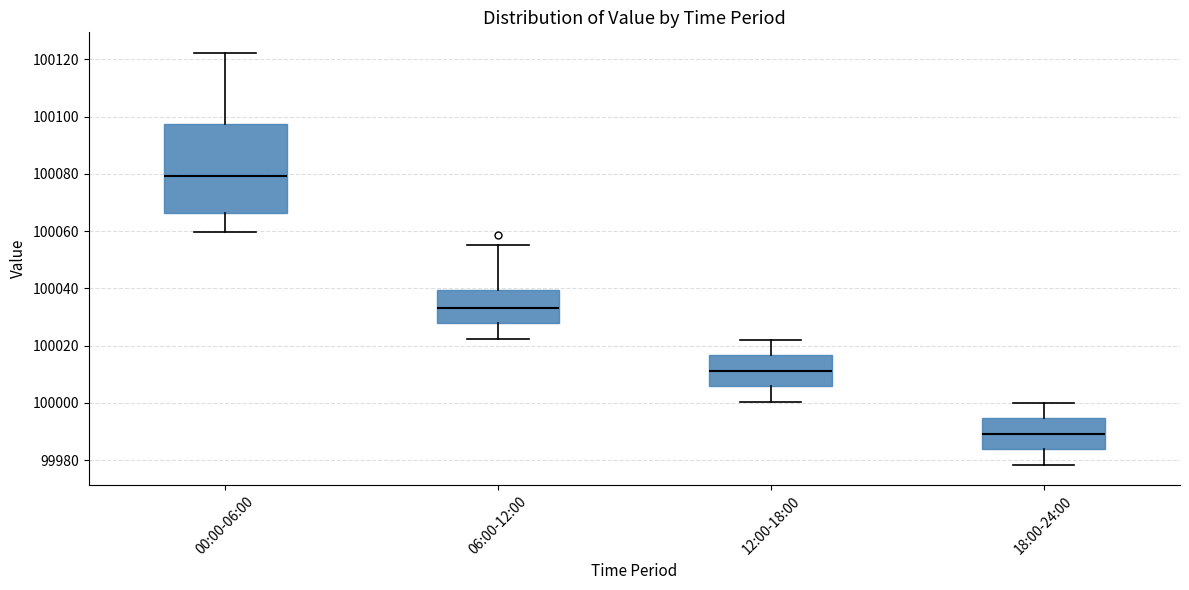

Comparing the boxes themselves (not the whiskers), which one is the tallest?

00:00-06:00